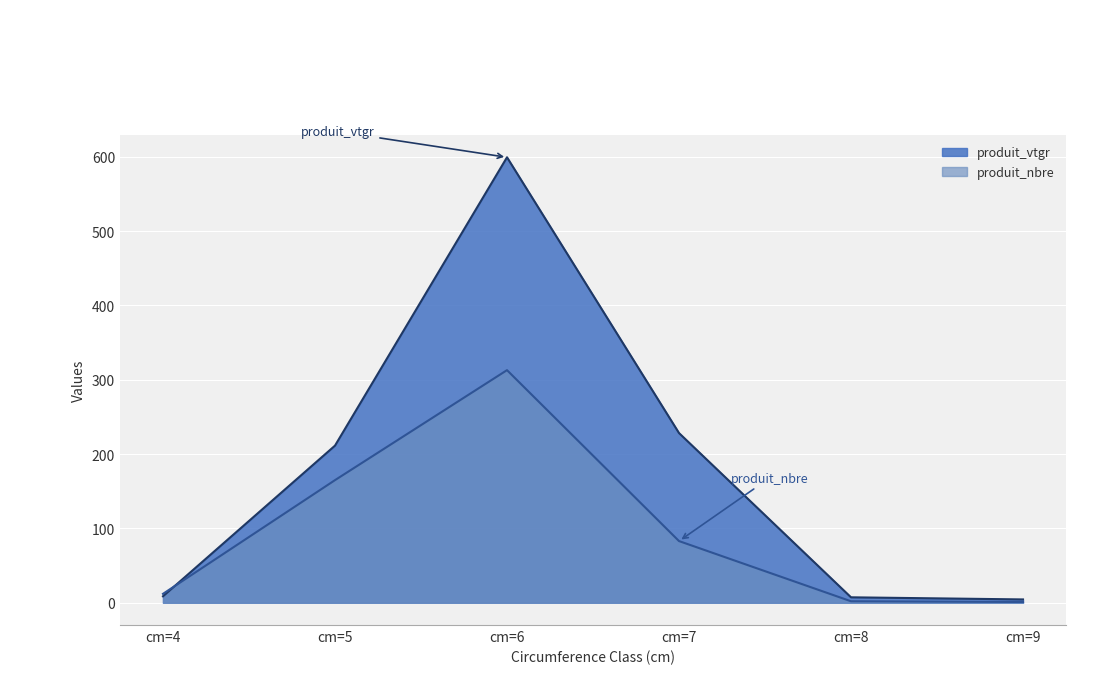

How many values in the produit_vtgr series are below 211?

3